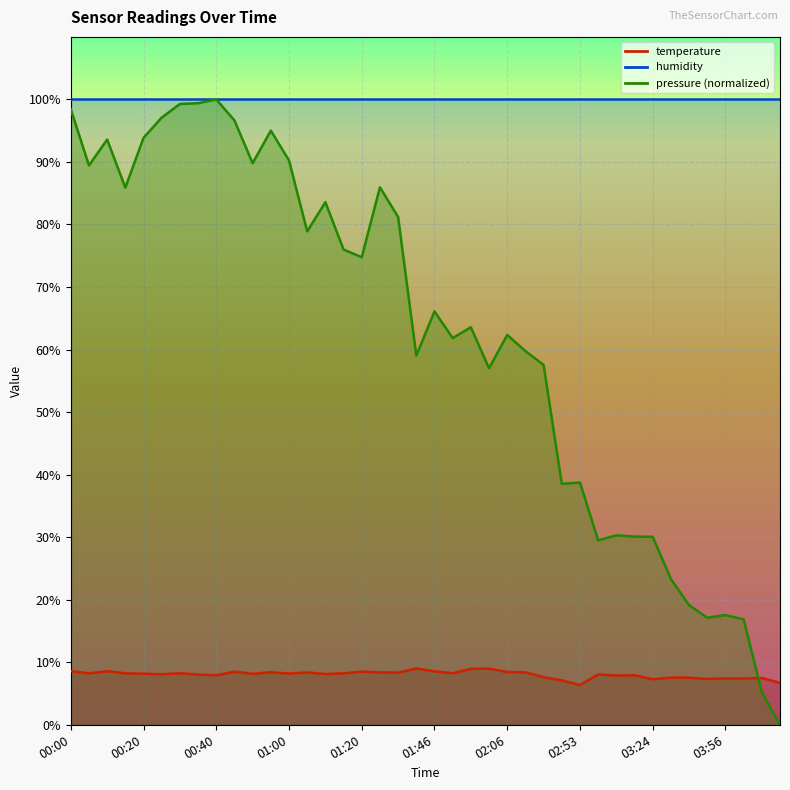

Rank the categories by value from lowest to highest.

02:53, 04:11, 02:48, 03:24, 03:40, 04:01, 03:56, 04:06, 03:35, 03:30, 02:38, 03:14, 00:40, 03:19, 00:35, 03:09, 00:25, 01:10, 00:50, 00:20, 01:00, 00:05, 00:15, 00:30, 01:15, 01:51, 01:31, 01:05, 01:25, 02:11, 00:55, 02:06, 00:45, 01:20, 01:46, 00:10, 00:00, 01:56, 02:01, 01:41